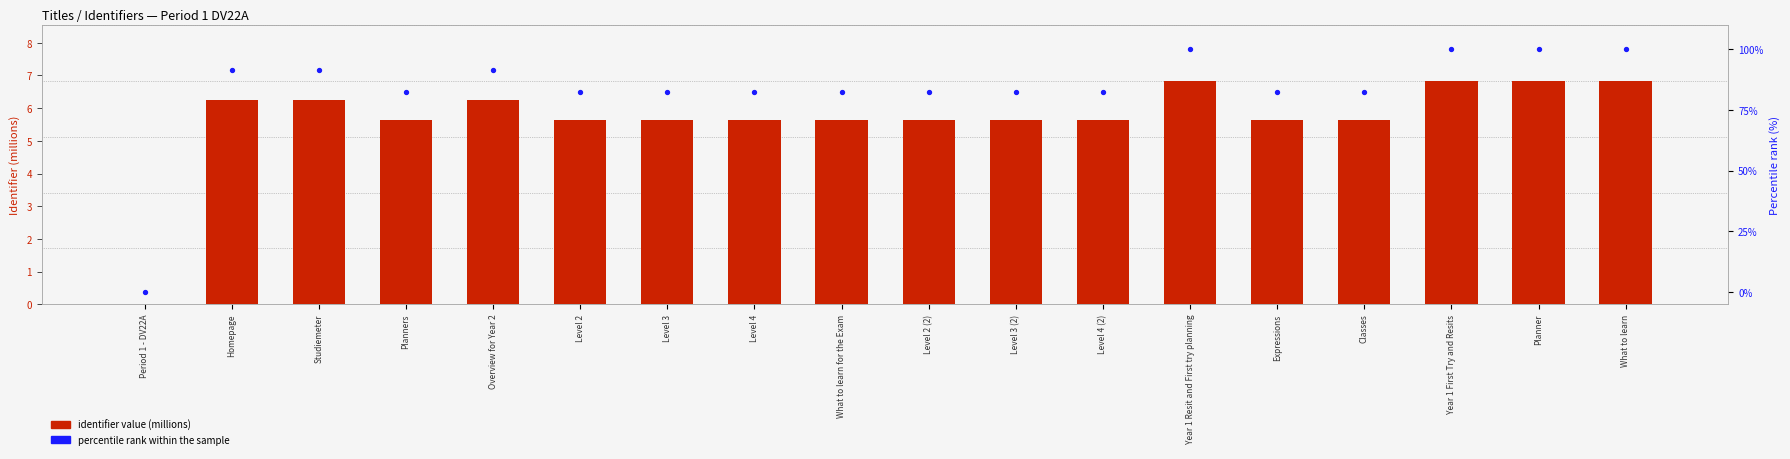

At which category is the sum across all series the highest?

What to learn